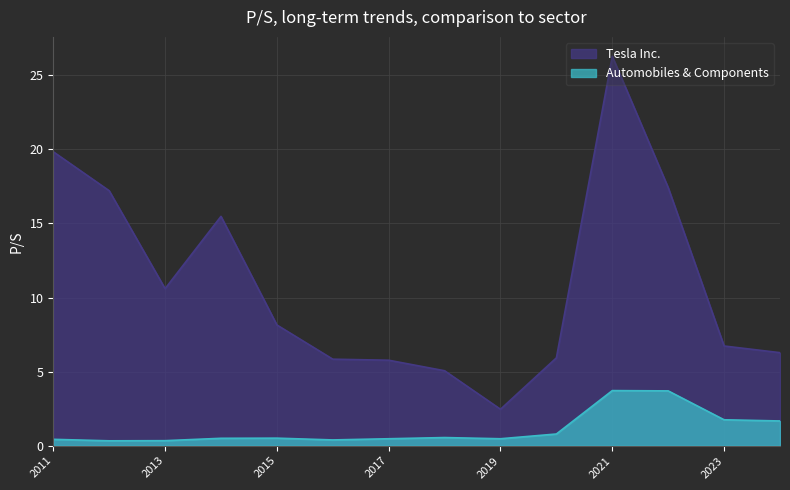

True or false: Tesla Inc. and Automobiles & Components cross at least once.

False